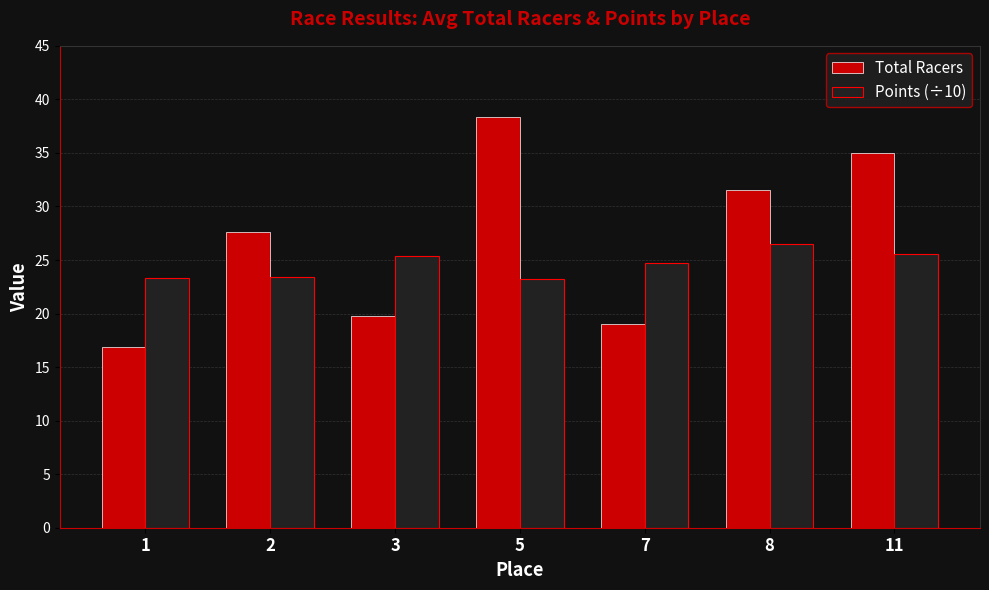

What is the value of the Points (÷10) bar at the 7th from the left?

25.6